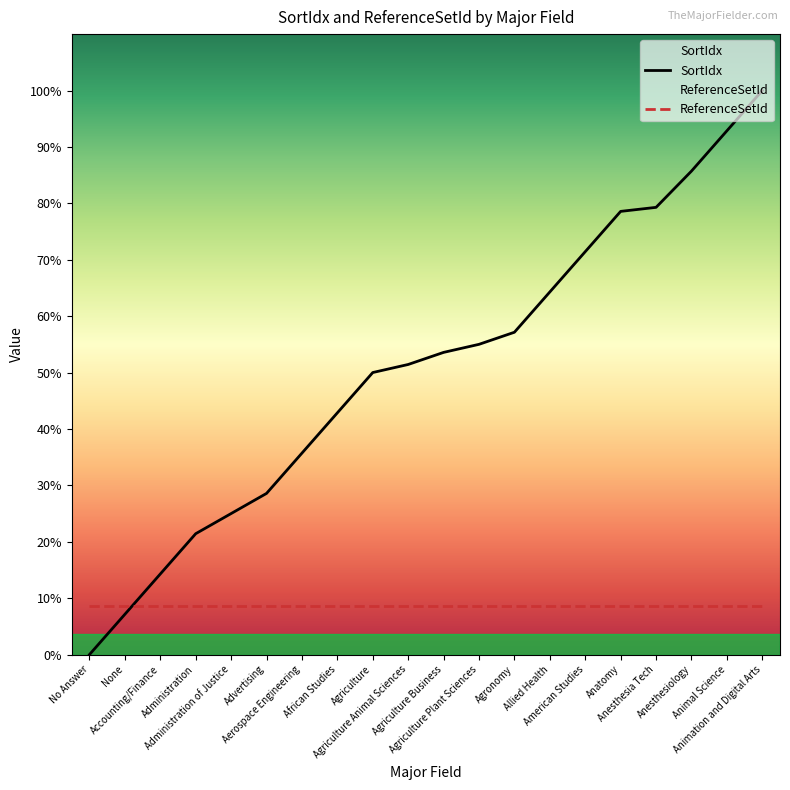

At which label does SortIdx first exceed 75?

Agriculture Plant Sciences